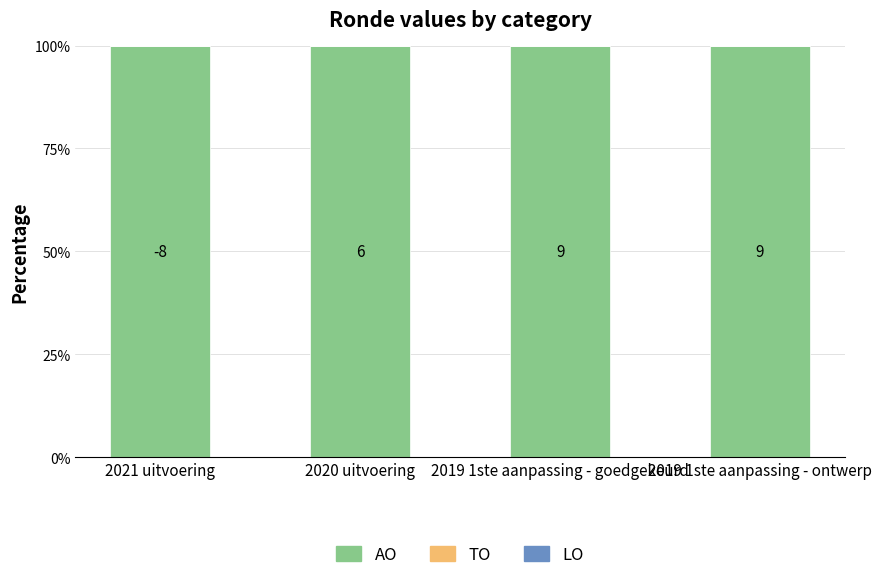

What value does the AO series have at 2019 1ste aanpassing - goedgekeurd?

100